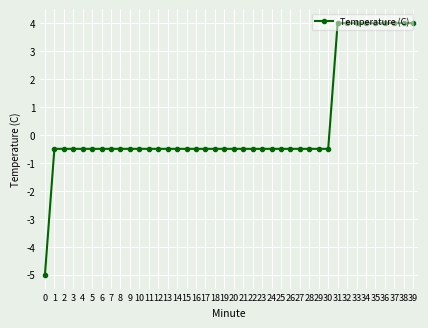

The chart shows a value of -0.5 at 20. True or false?

True